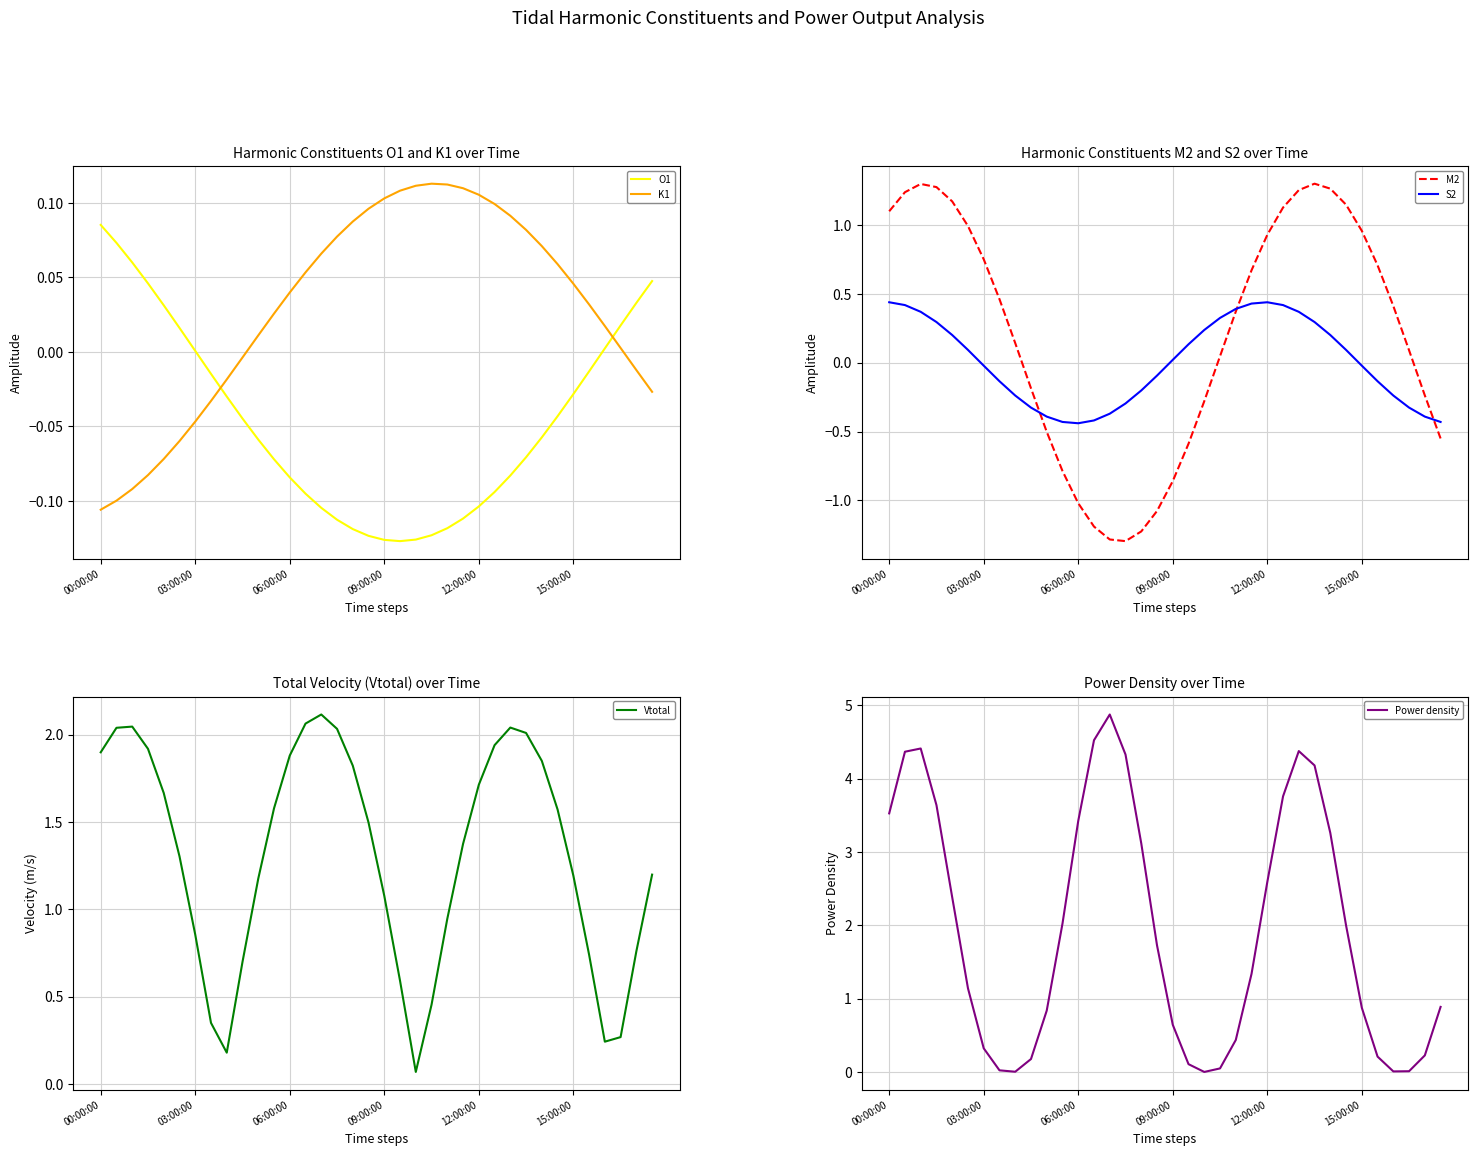

True or false: K1 and O1 cross at least once.

True